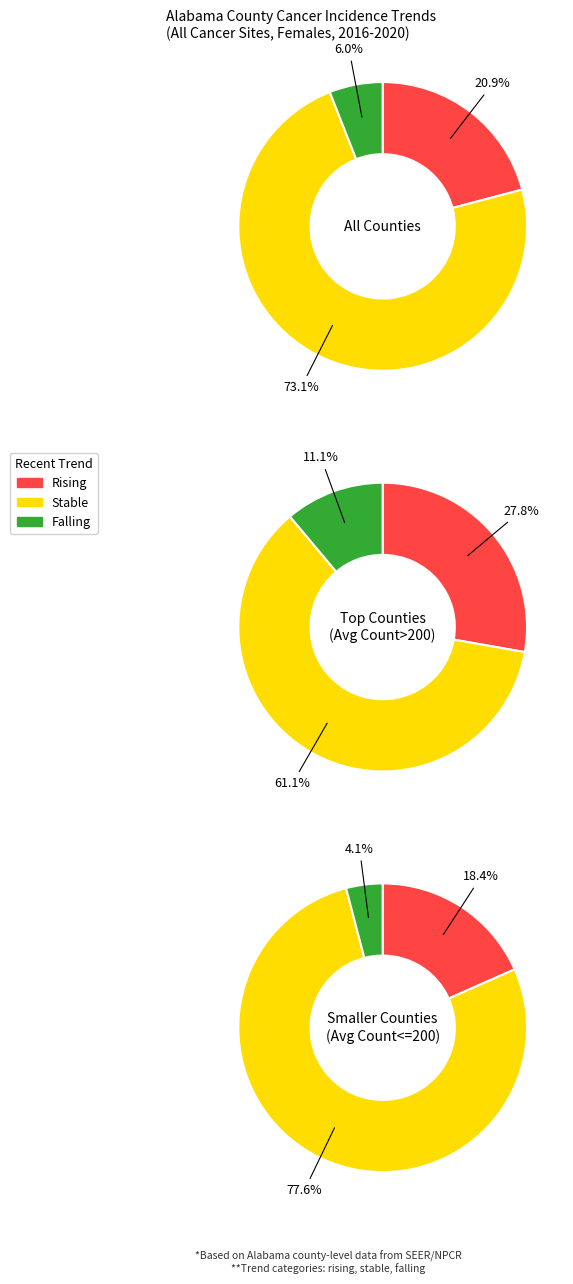

Is there a majority slice in this chart?

Yes